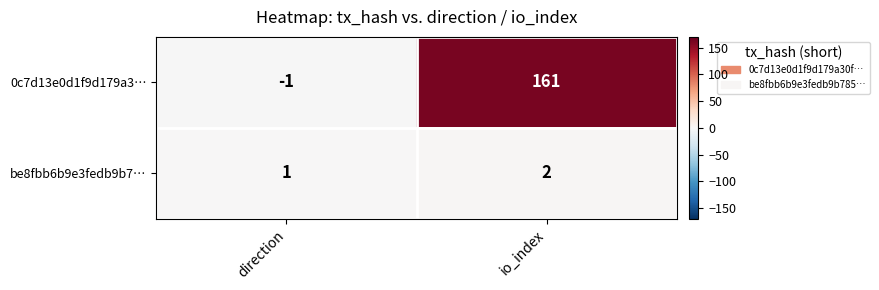

Reading left to right, extract all data points from this chart.

0c7d13e0d1f9d179a3…: -1	161
be8fbb6b9e3fedb9b7…: 1	2